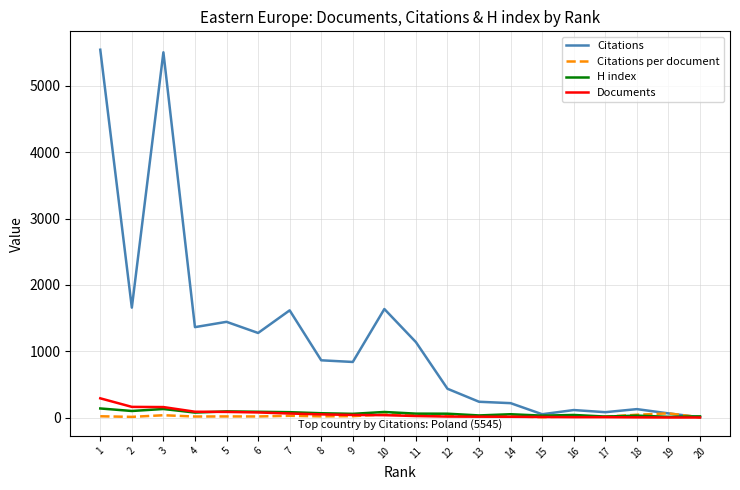

Is the value of Citations at 10 greater than the value of H index at 15?

Yes